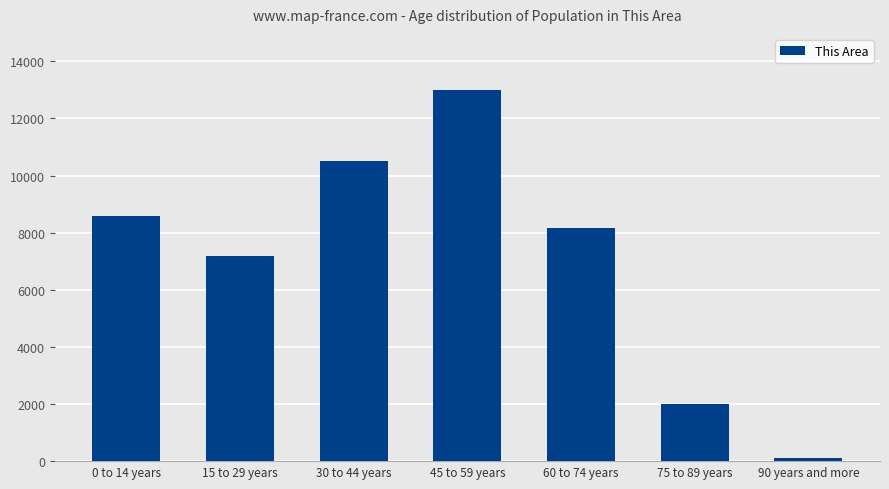

What is the label of the 7th bar from the left?

90 years and more